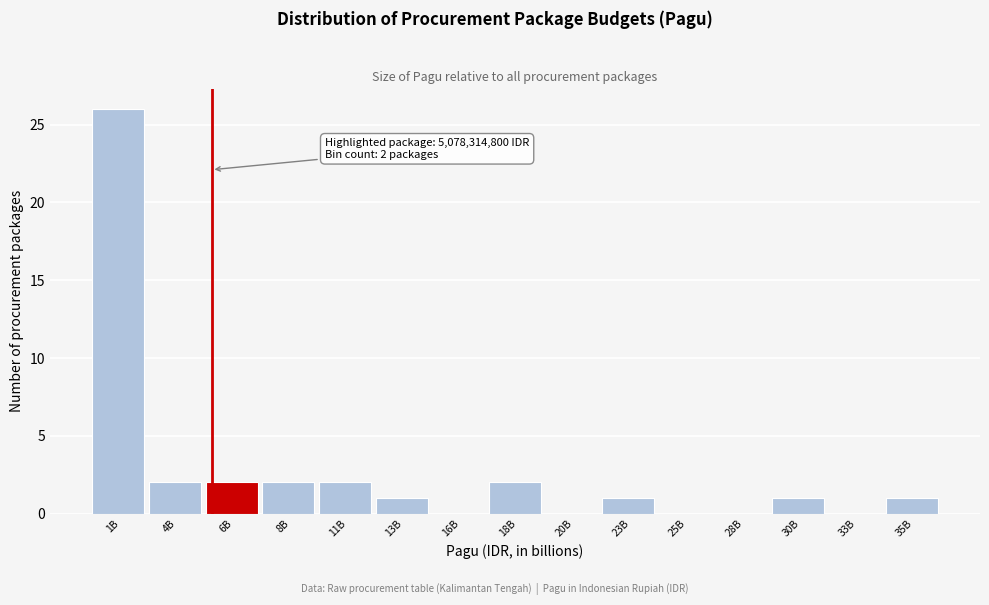

Reading left to right, what are all the values shown in this chart?

1B=26	4B=2	6B=2	8B=2	11B=2	13B=1	16B=0	18B=2	20B=0	23B=1	25B=0	28B=0	30B=1	33B=0	35B=1